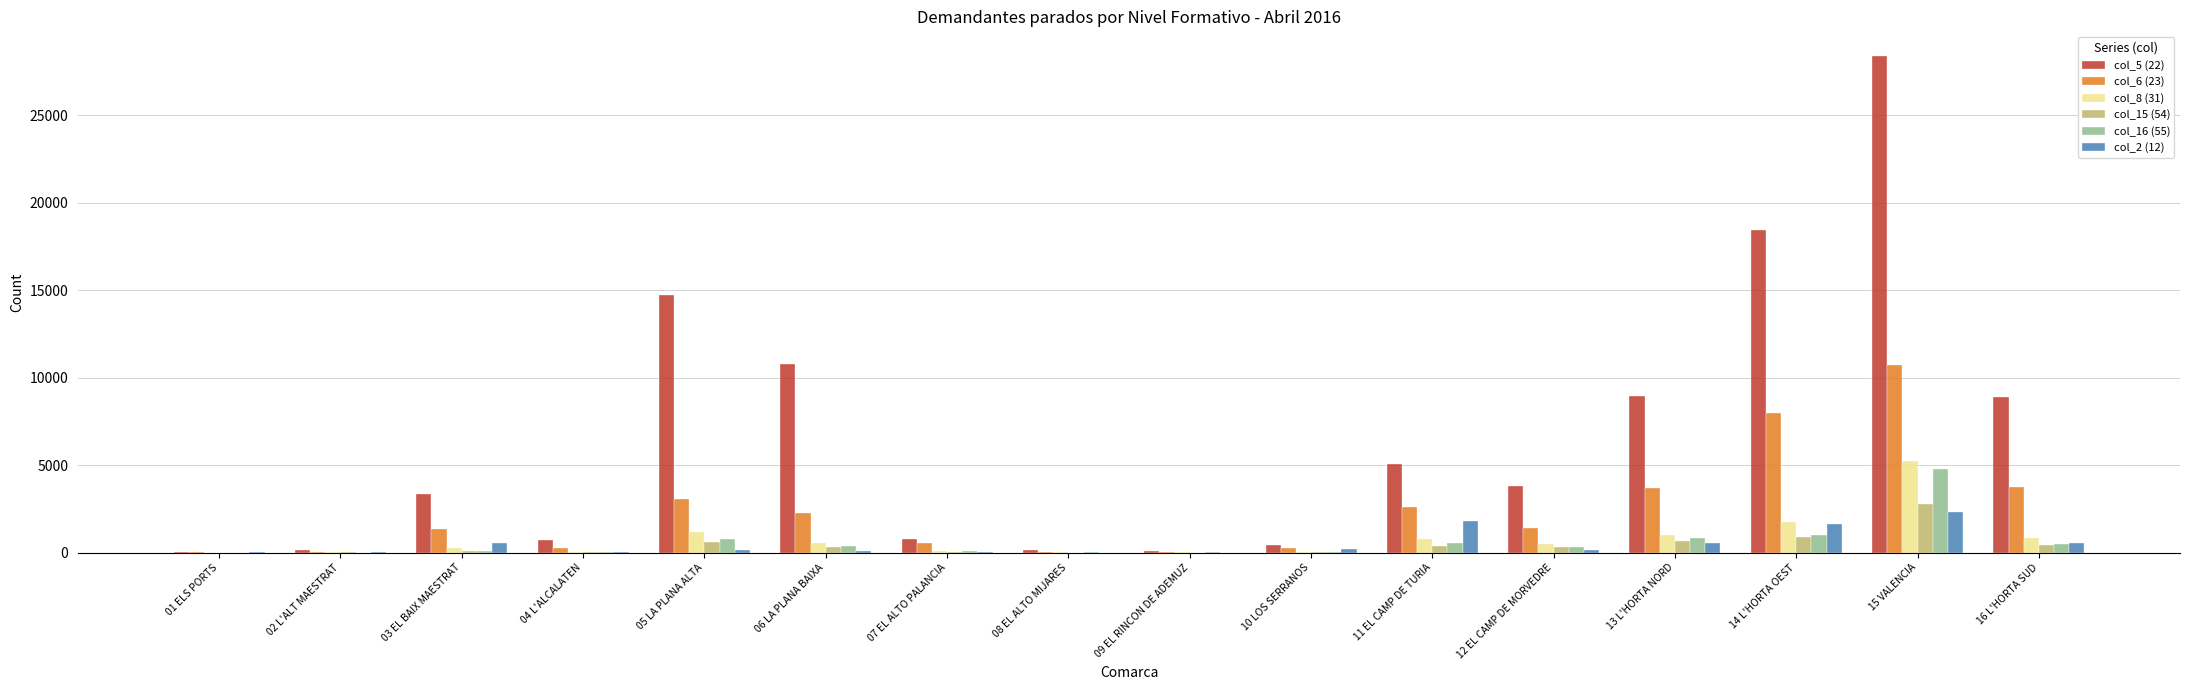

Which series has the widest spread of values?

col_5 (22)